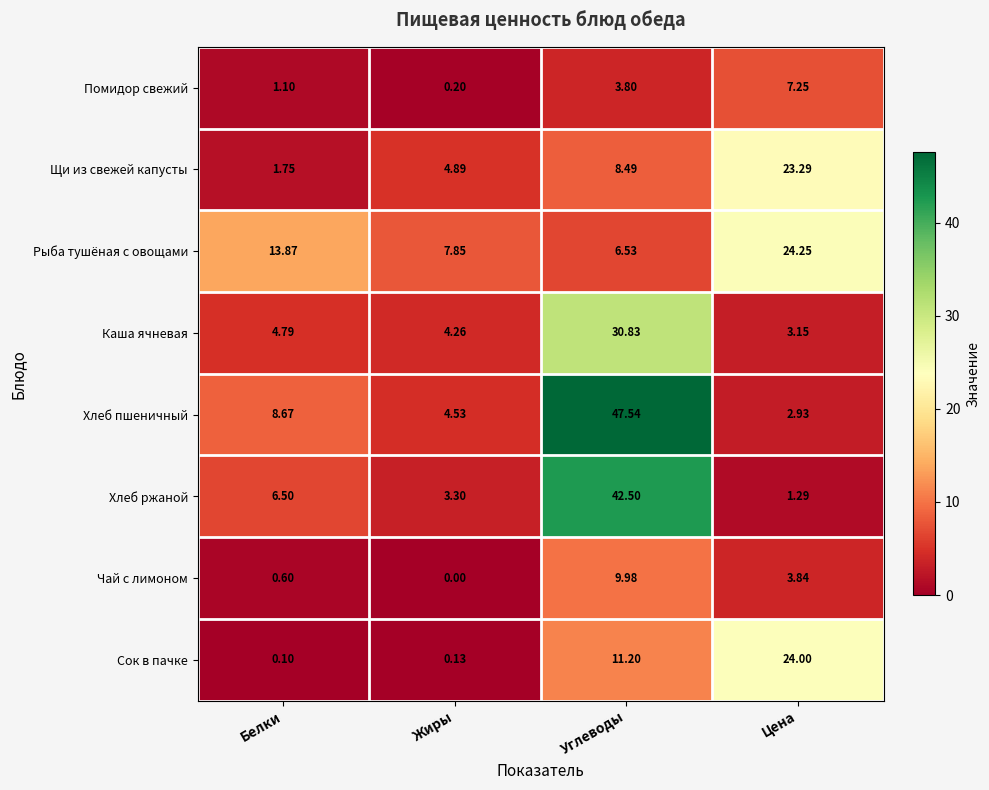

What is the difference between the highest and lowest values at Углеводы?

43.7